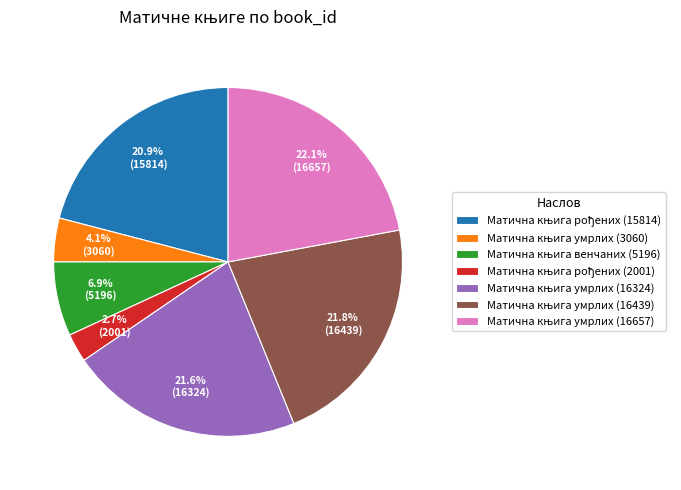

Is there any slice that represents more than half of the pie?

No